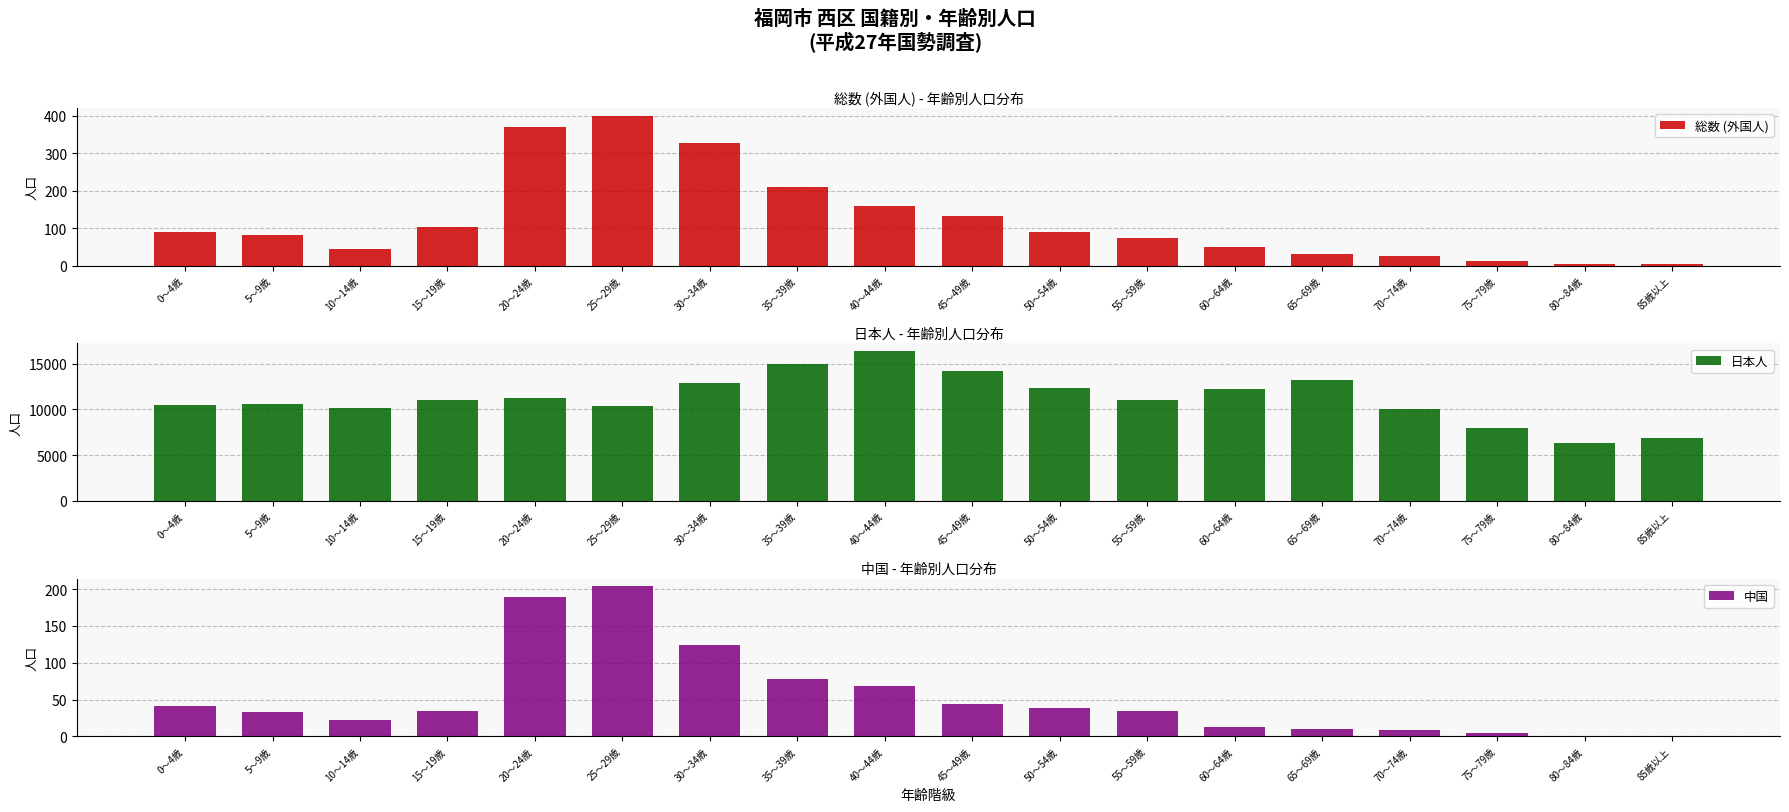

Which has a higher value, 65～69歳 or 80～84歳?

65～69歳